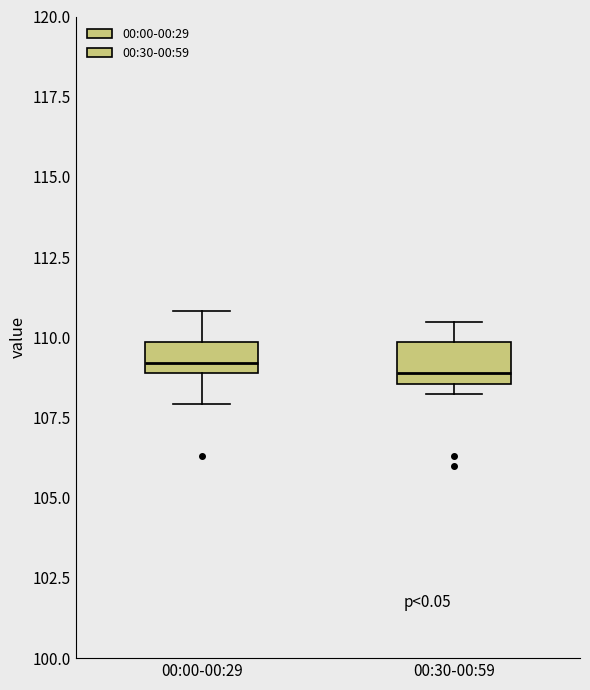

Reading left to right, read every box against the y-axis: the position of its median line, the range the box covers, and the ends of its whiskers. The values are not printed on the chart, so give them approximately, as read against the axis.

00:00-00:29: median 109.0 (just above the box's lower edge), box 109.0 to 110.0, whiskers 108.0 to 111.0
00:30-00:59: median 109.0, box 108.5 to 110.0, whiskers 108.0 to 110.5